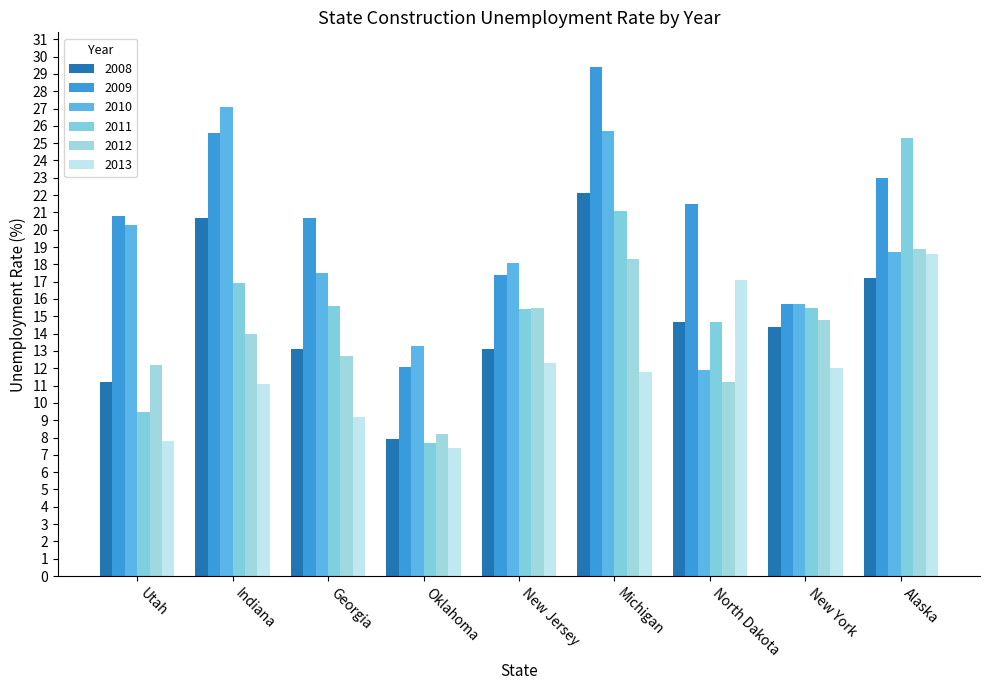

Does the chart contain stacked bars?

No